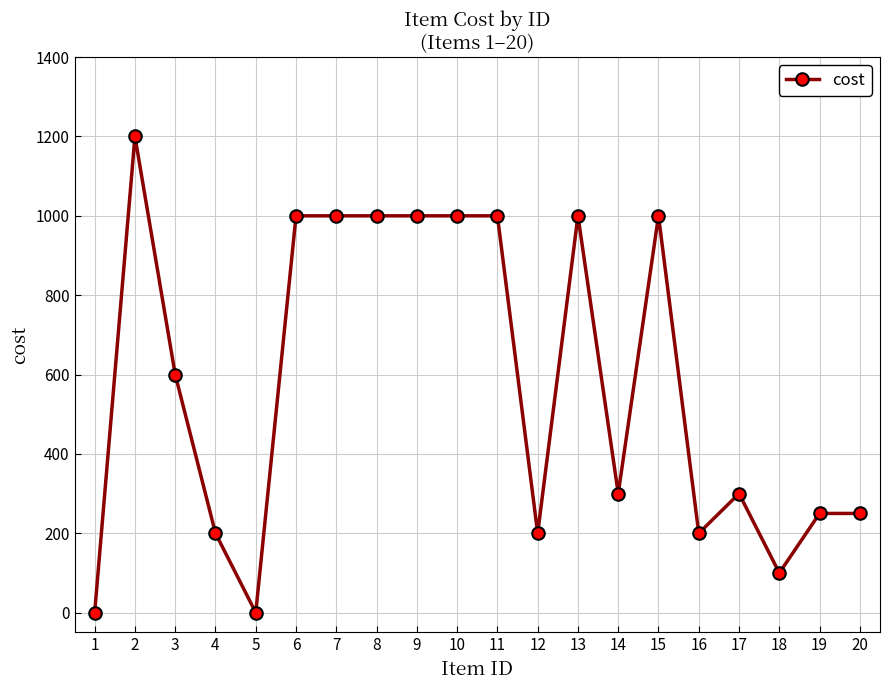

What is the difference between the maximum and minimum values?

1200